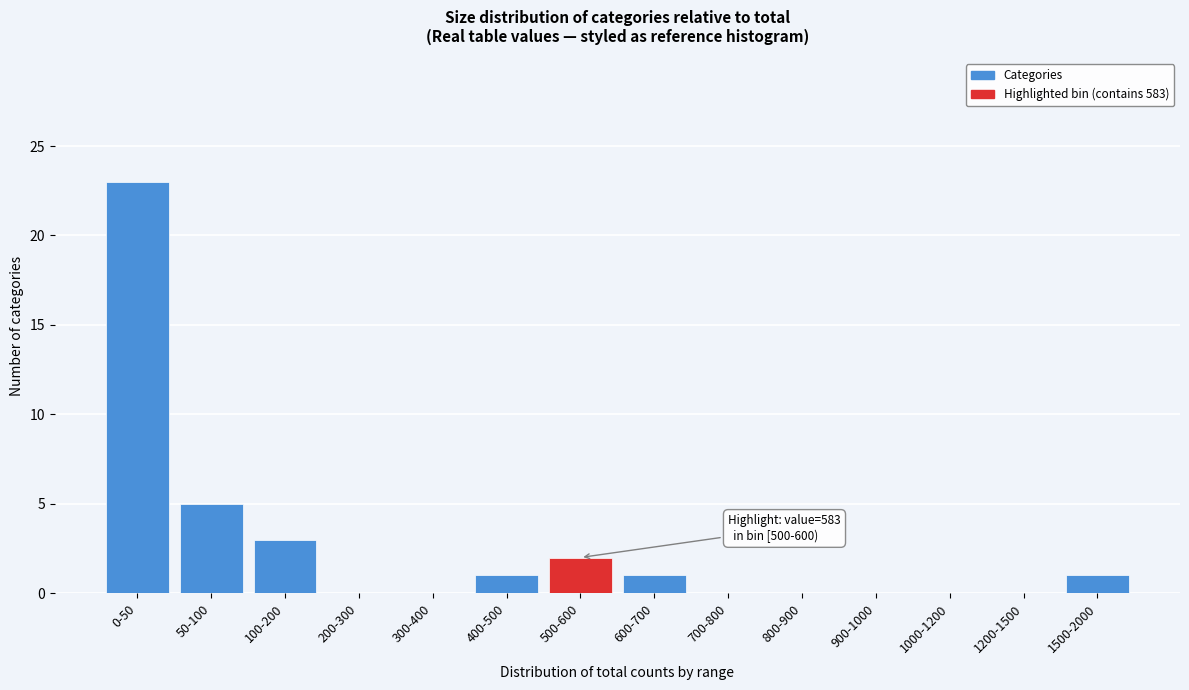

Reading right to left, list all the values displayed in this chart.

1500-2000=1	1200-1500=0	1000-1200=0	900-1000=0	800-900=0	700-800=0	600-700=1	500-600=2	400-500=1	300-400=0	200-300=0	100-200=3	50-100=5	0-50=23